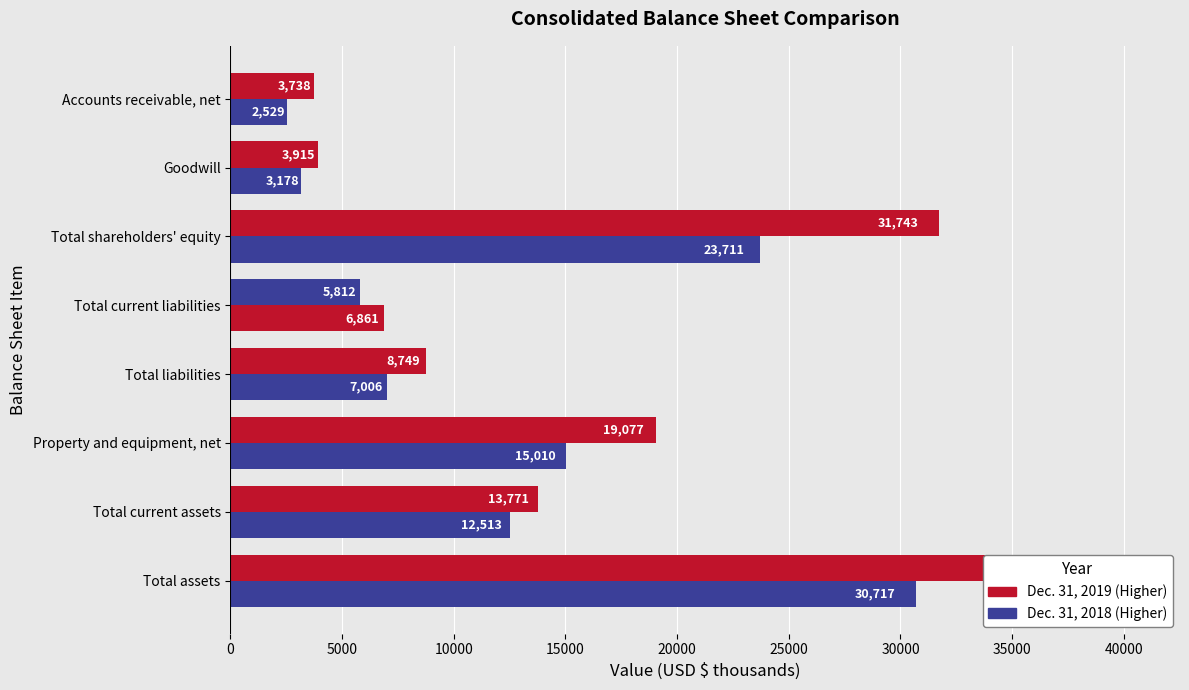

Reading left to right, transcribe all the data shown in this chart.

Dec. 31, 2019: 40492	13771	19077	8749	5812	31743	3915	3738
Dec. 31, 2018: 30717	12513	15010	7006	6861	23711	3178	2529